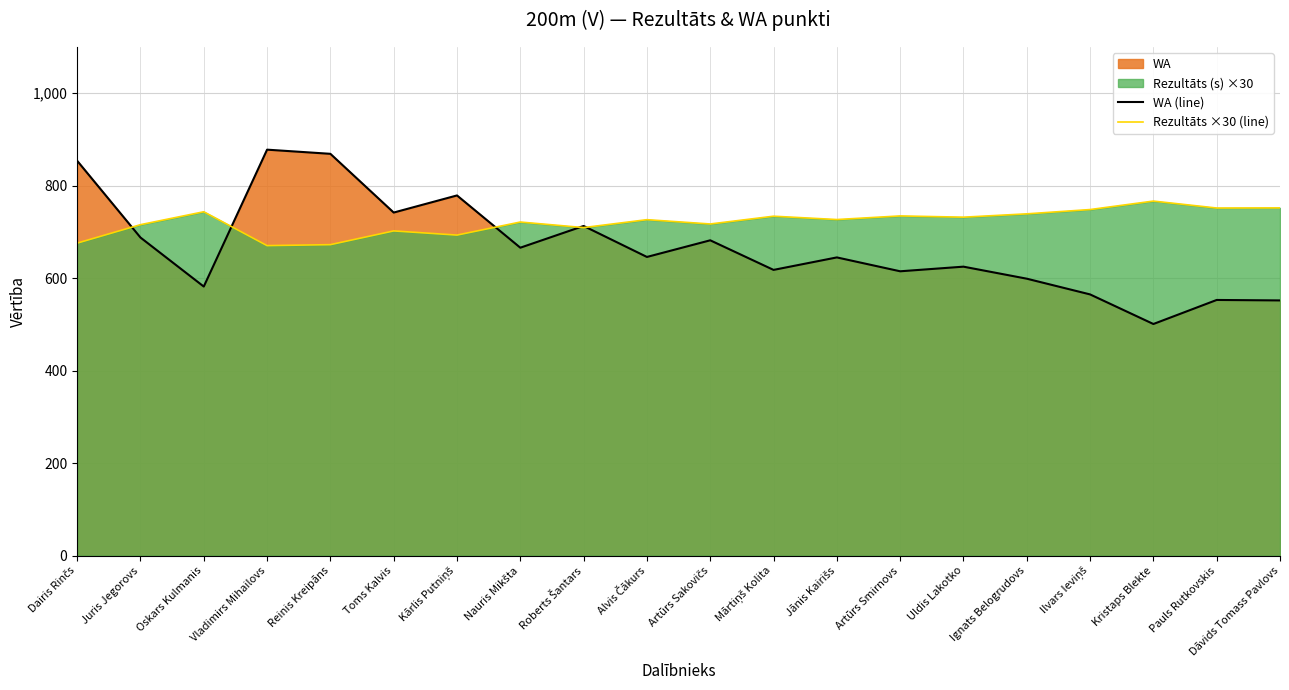

True or false: Rezultāts ×30 (line) has more than 2 interior local peaks.

True